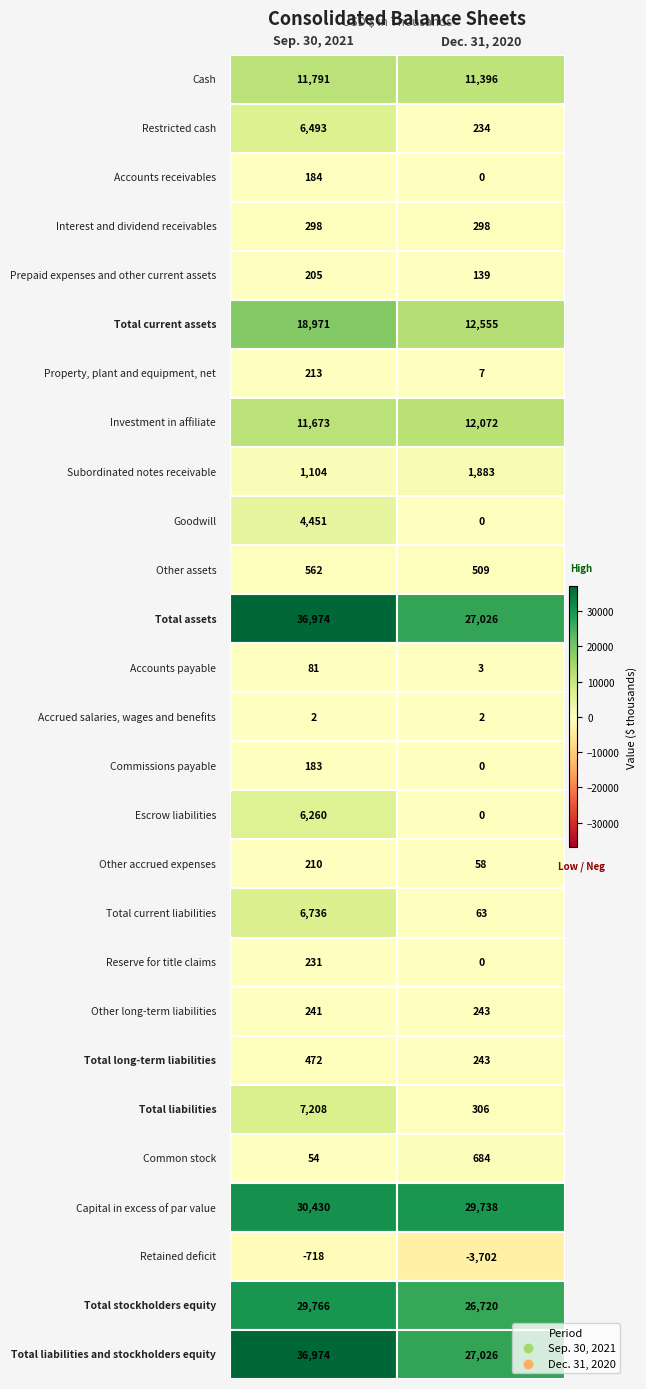

What is the average value of the Sep. 30, 2021 series?

7817